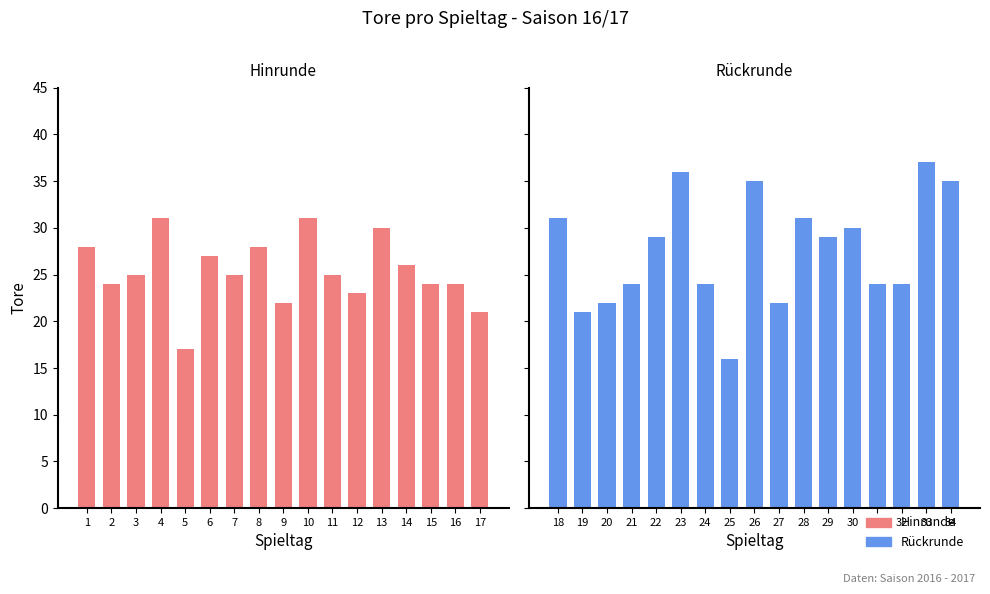

Which series has the largest total across all categories?

Rückrunde